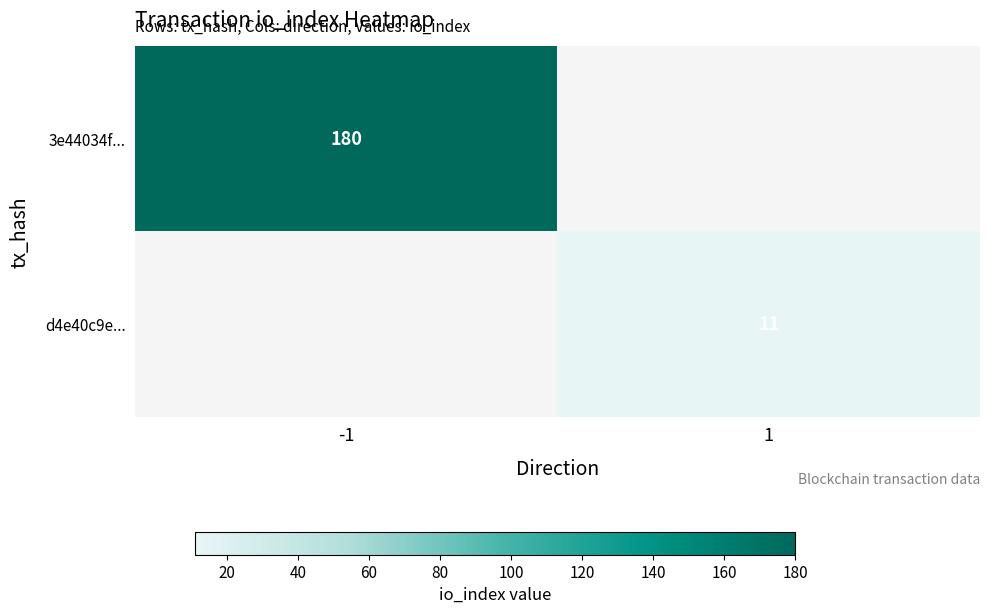

Is it true that 3e44034f... equals 58 at -1?

False